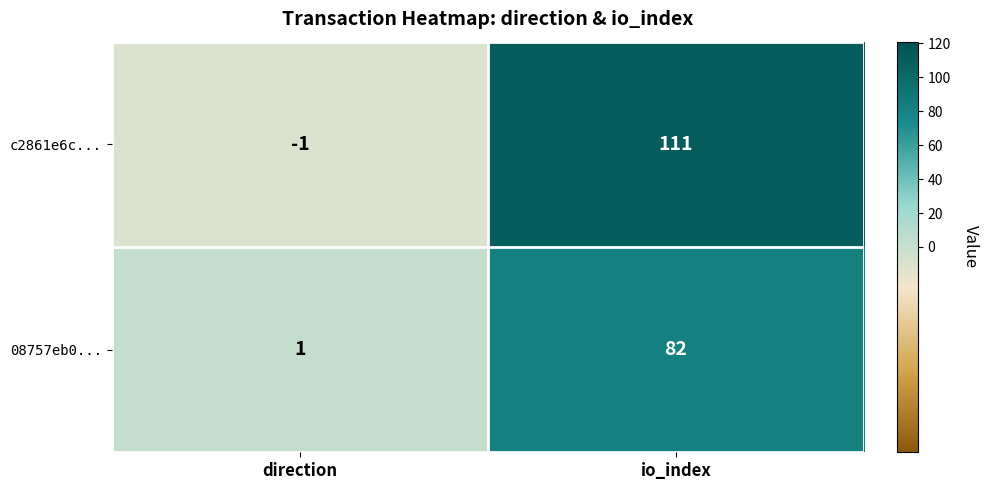

The c2861e6c... series shows -1 at direction. True or false?

True